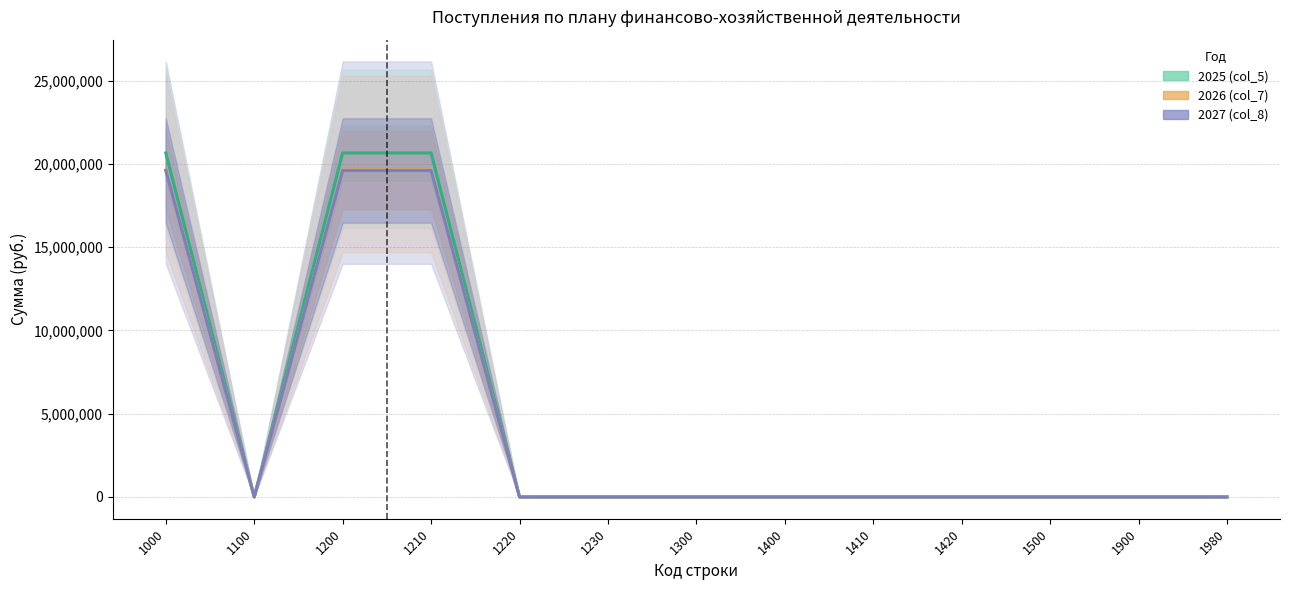

At 1410, list the series in order from largest to smallest.

2025 (col_5), 2026 (col_7), 2027 (col_8)